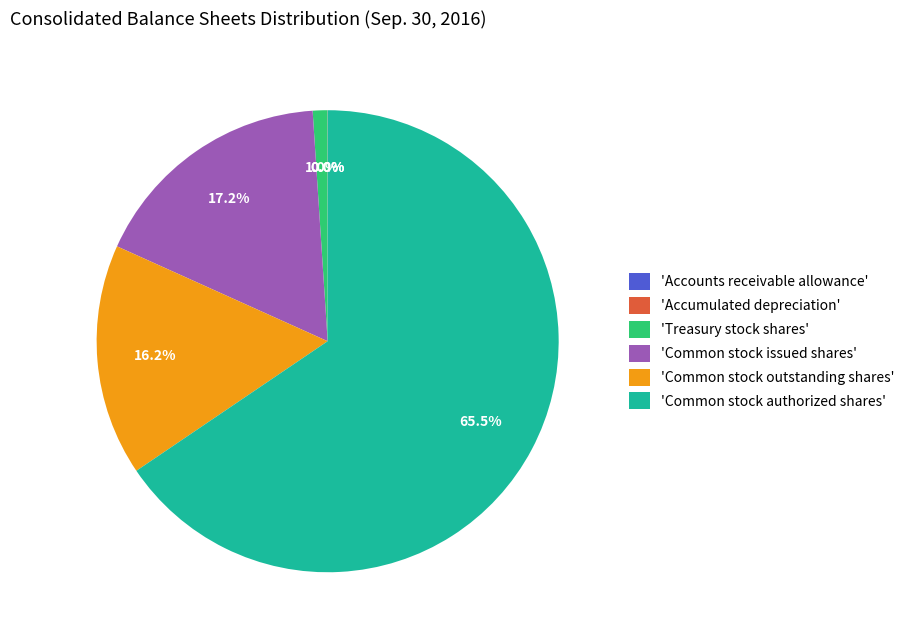

Between 'Treasury stock shares' and 'Common stock issued shares', which is larger?

'Common stock issued shares'